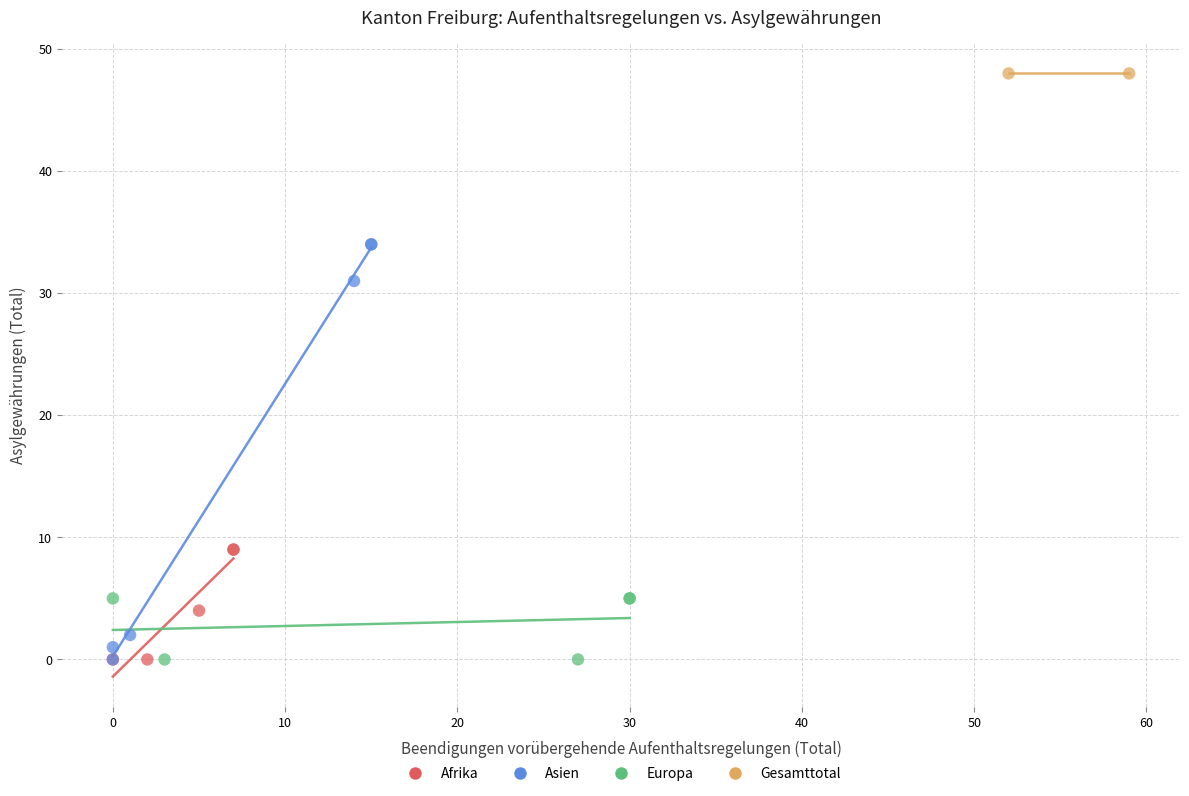

What are all the series names shown in the legend?

Afrika, Asien, Europa, Gesamttotal